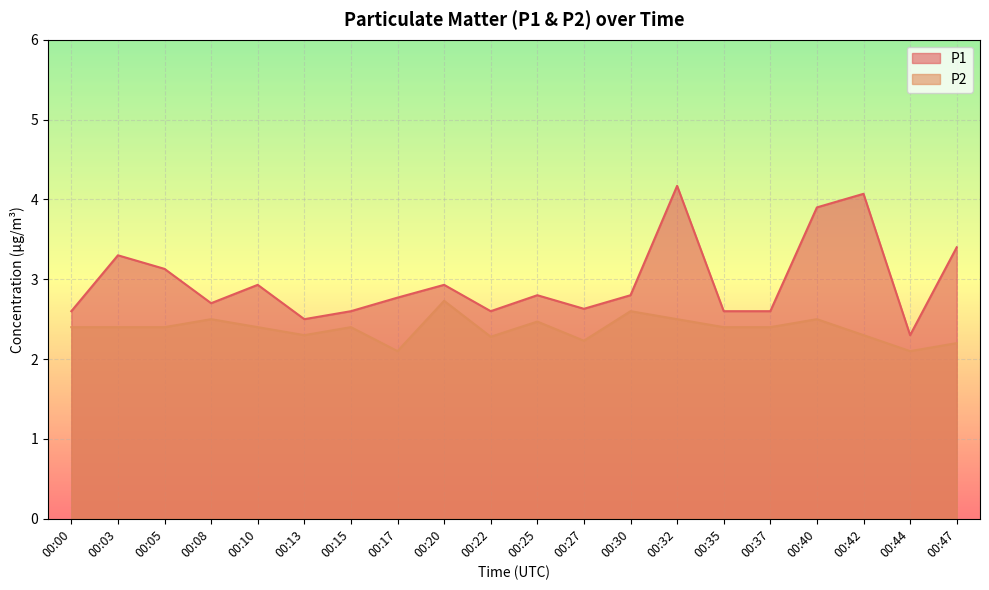

In P2, how many points are higher than both neighbors (excluding endpoints)?

6